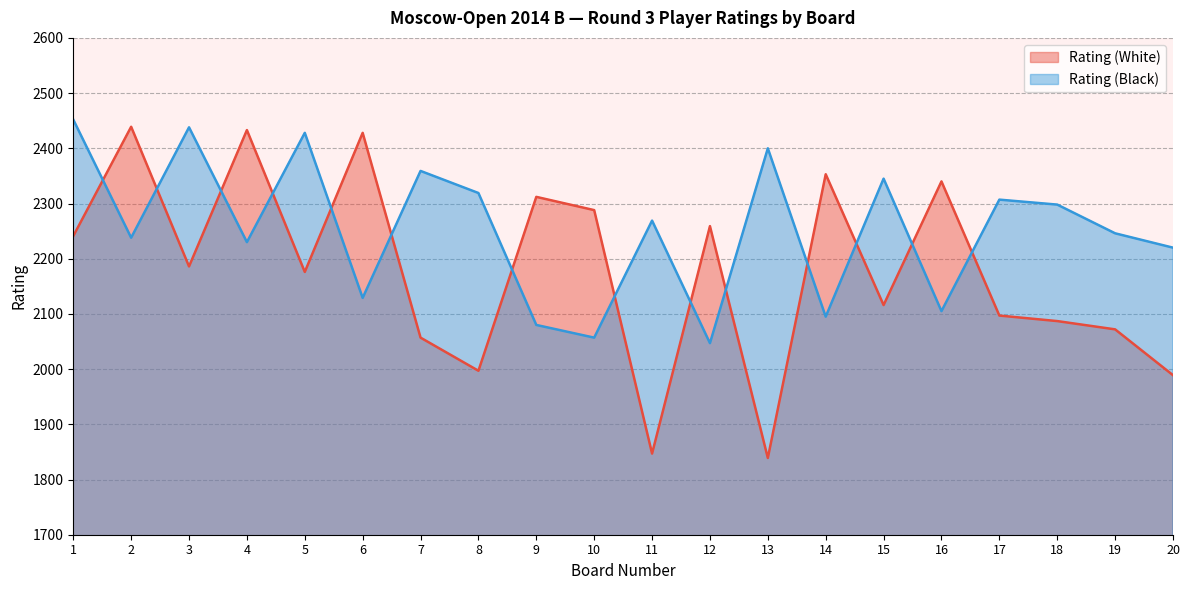

What is the difference between the highest and lowest values at 5?

252